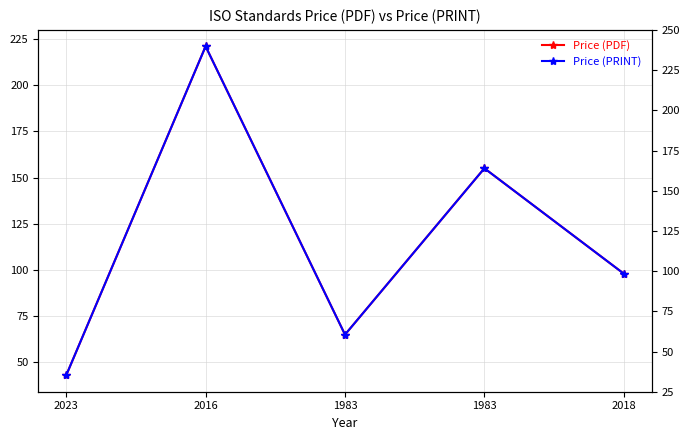

List the labels in order of Price (PRINT) value, largest first.

2016, 1983, 2018, 1983, 2023